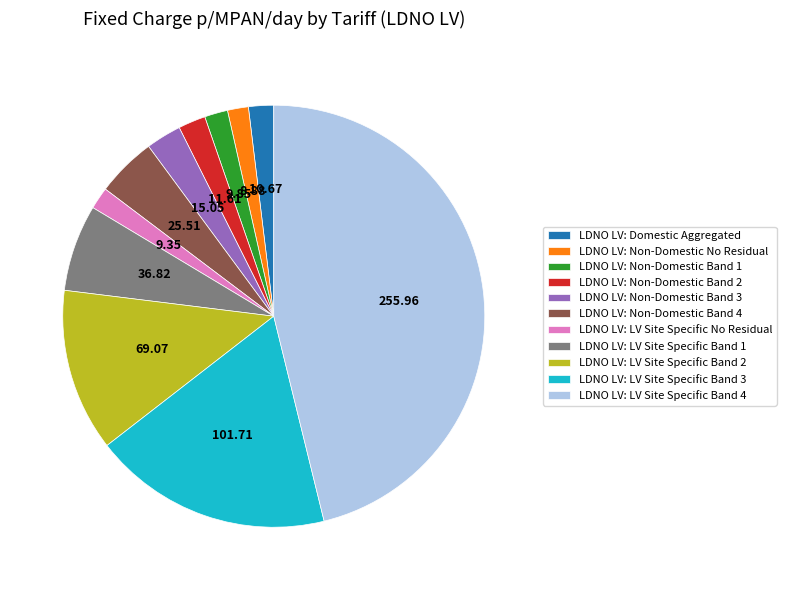

Do LDNO LV: LV Site Specific No Residual and LDNO LV: Non-Domestic Band 3 together represent more than half of the pie?

No